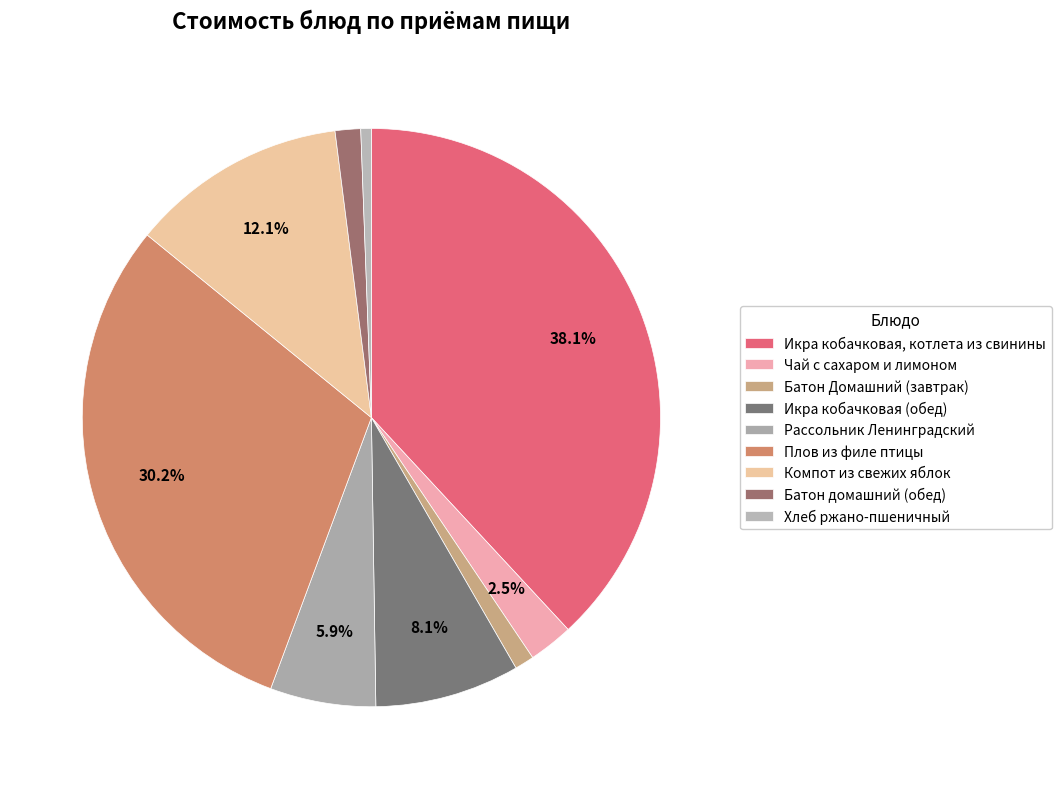

Approximately how many times larger is the value at Батон домашний (обед) compared to Чай с сахаром и лимоном?

0.6